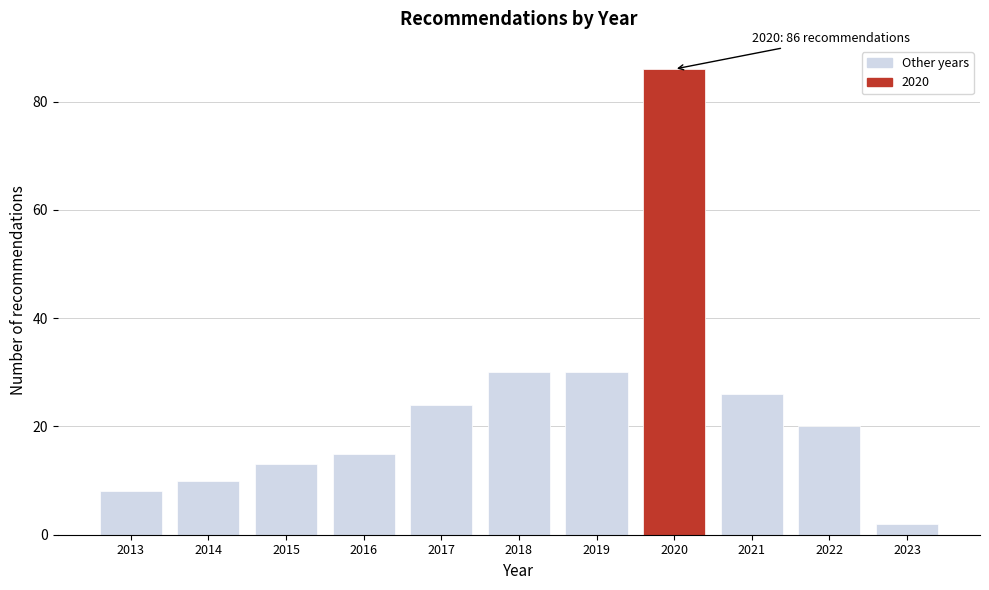

Reading left to right, extract all data points from this chart.

2013=8	2014=10	2015=13	2016=15	2017=24	2018=30	2019=30	2020=86	2021=26	2022=20	2023=2